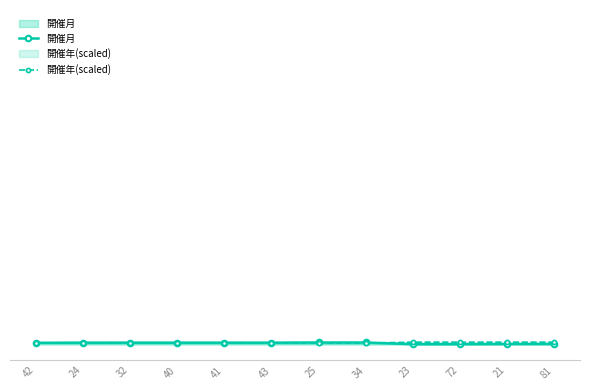

Reading left to right, extract all data points from this chart.

開催月: 10	11	11	11	11	11	12	12	1	1	2	2
開催年(scaled): 8	8	8	8	8	8	8	8	14	14	14	14